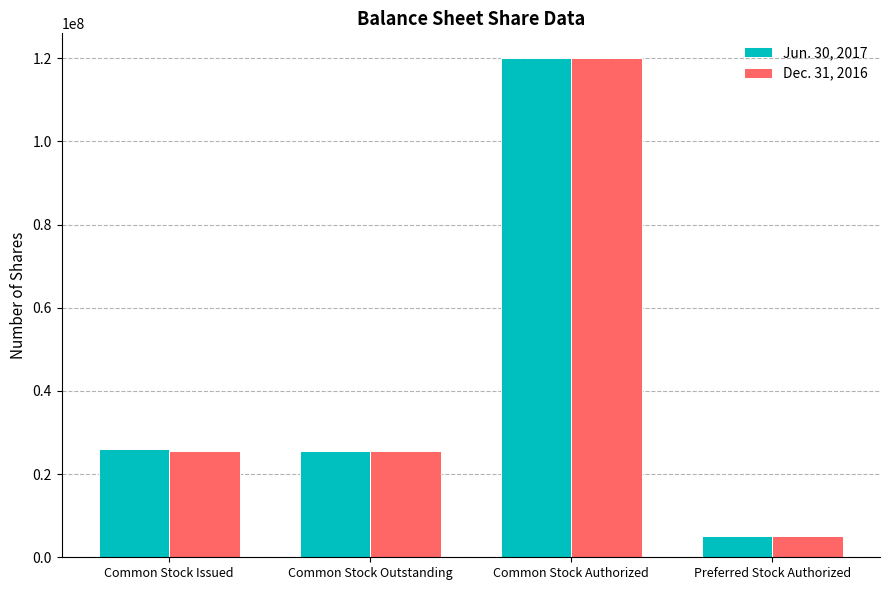

How many values in the Dec. 31, 2016 series are below 25597912?

1